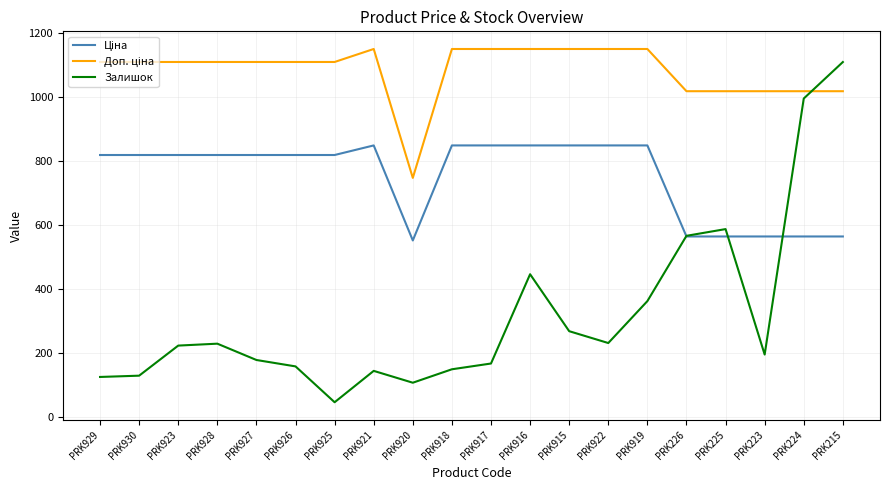

What is the total value across all series at PRK925?

1973.7